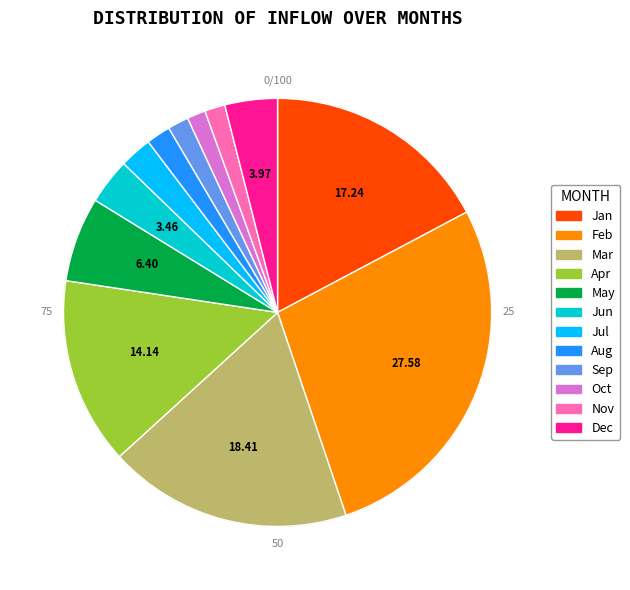

Between Mar and Apr, which is larger?

Mar